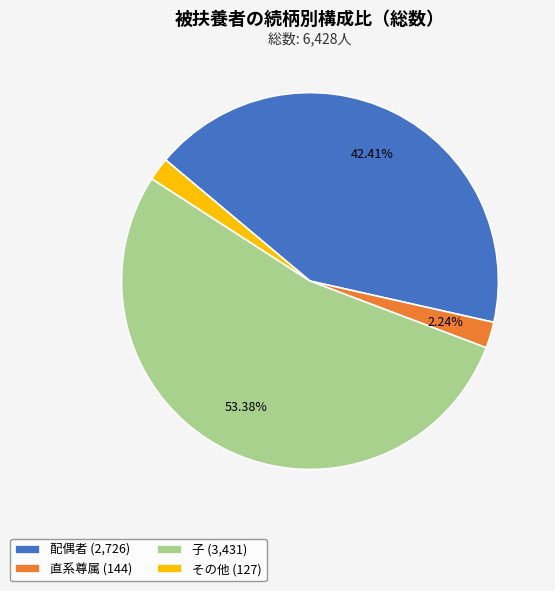

What is the total percentage of 直系尊属 and 配偶者?

44.6%